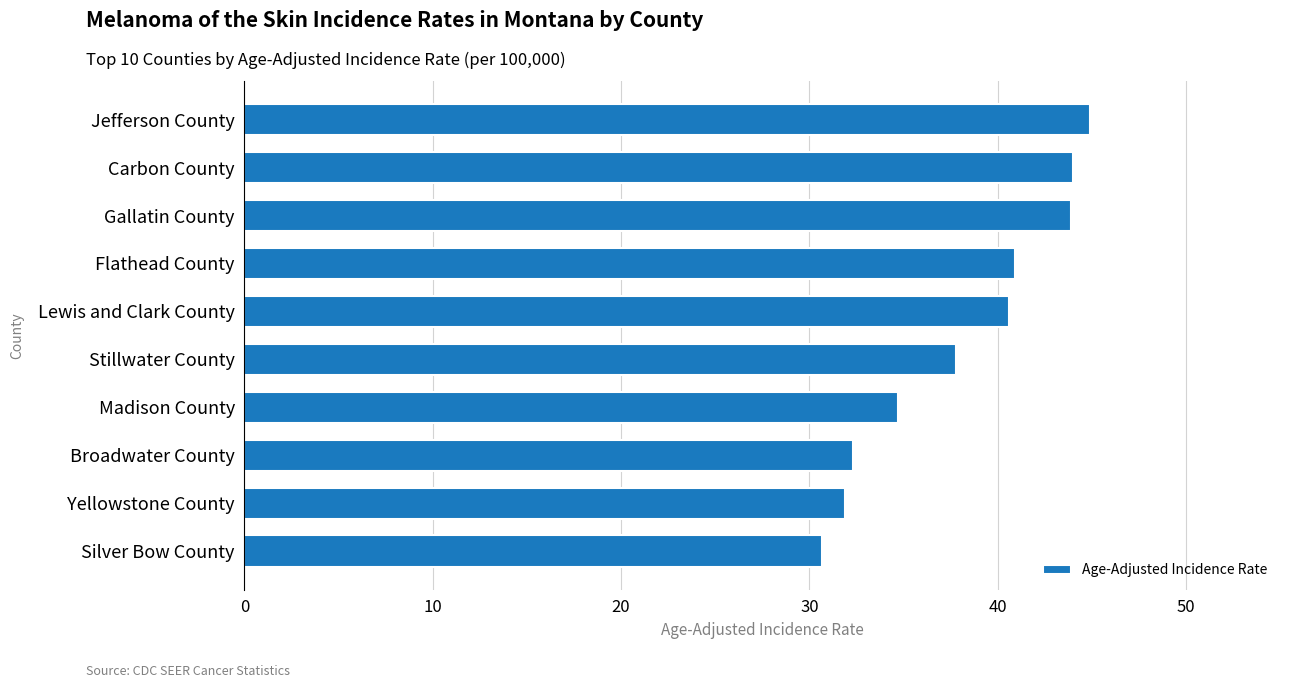

The chart shows a value of 19.2 at Broadwater County. True or false?

False